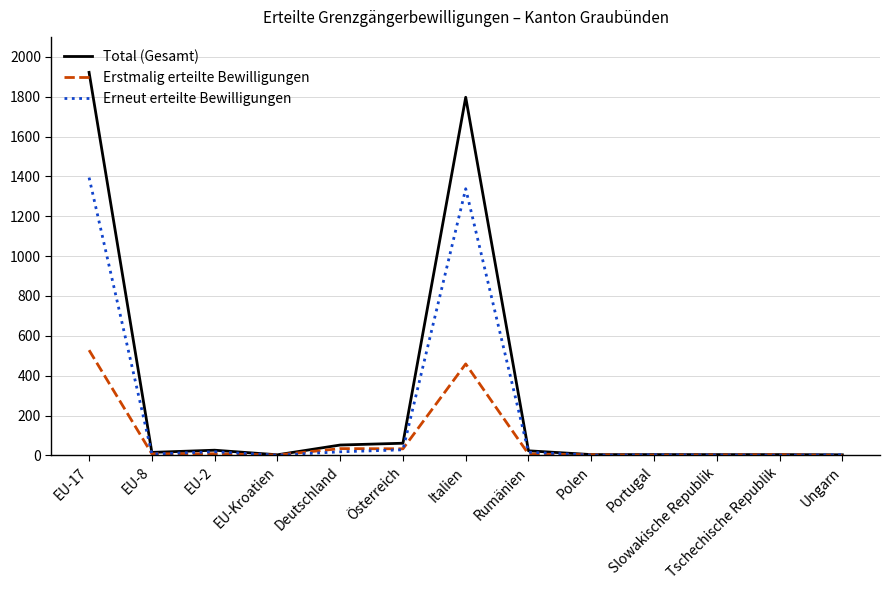

At which category is the sum across all series the highest?

EU-17